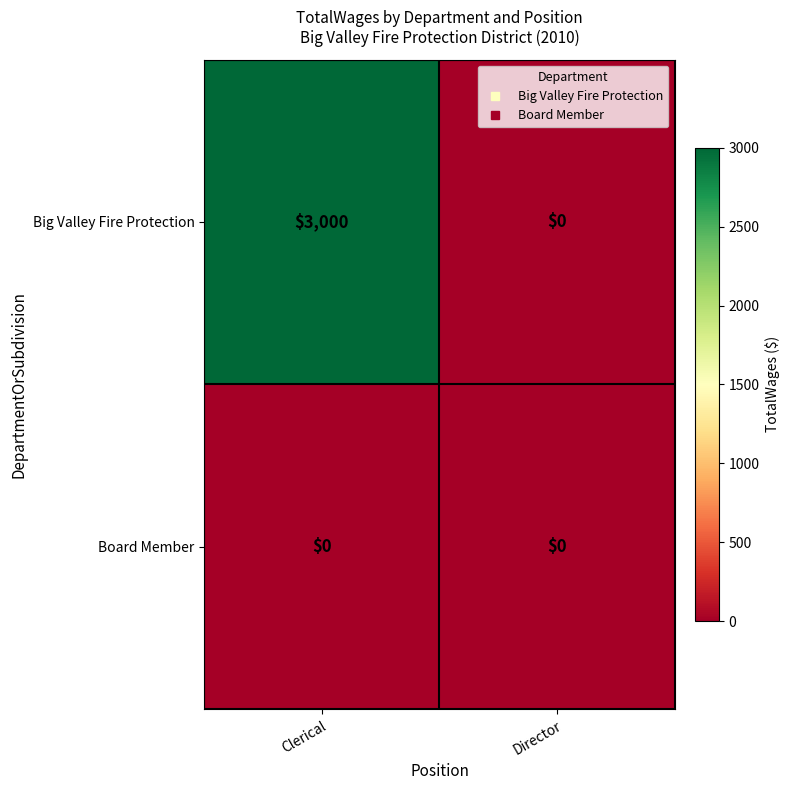

Reading left to right, transcribe all the data shown in this chart.

Big Valley Fire Protection: 3000	0
Board Member: 0	0